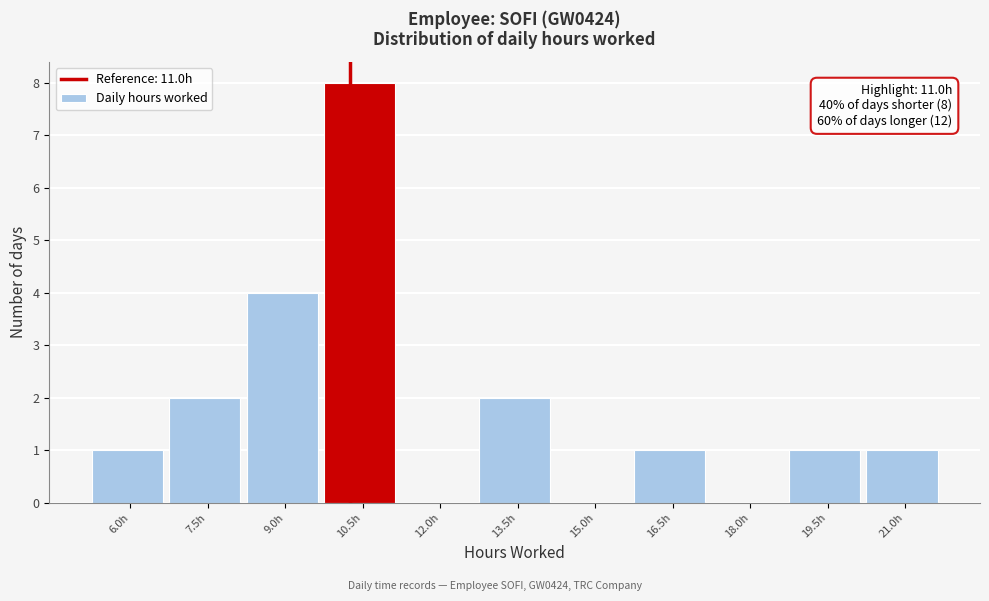

Reading left to right, what are all the values shown in this chart?

6.0h=1	7.5h=2	9.0h=4	10.5h=8	12.0h=0	13.5h=2	15.0h=0	16.5h=1	18.0h=0	19.5h=1	21.0h=1